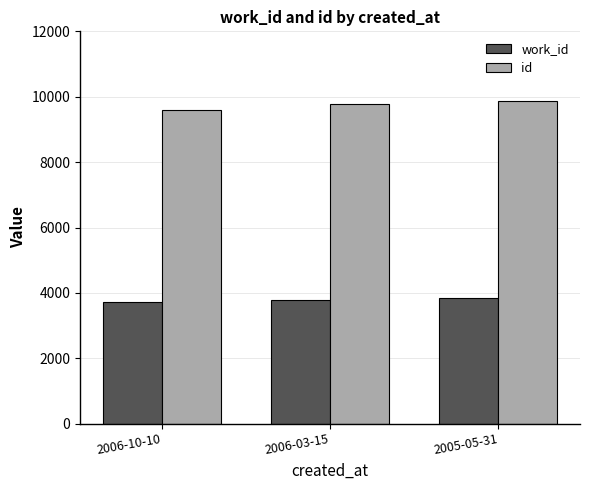

At which label does id reach its peak?

2005-05-31